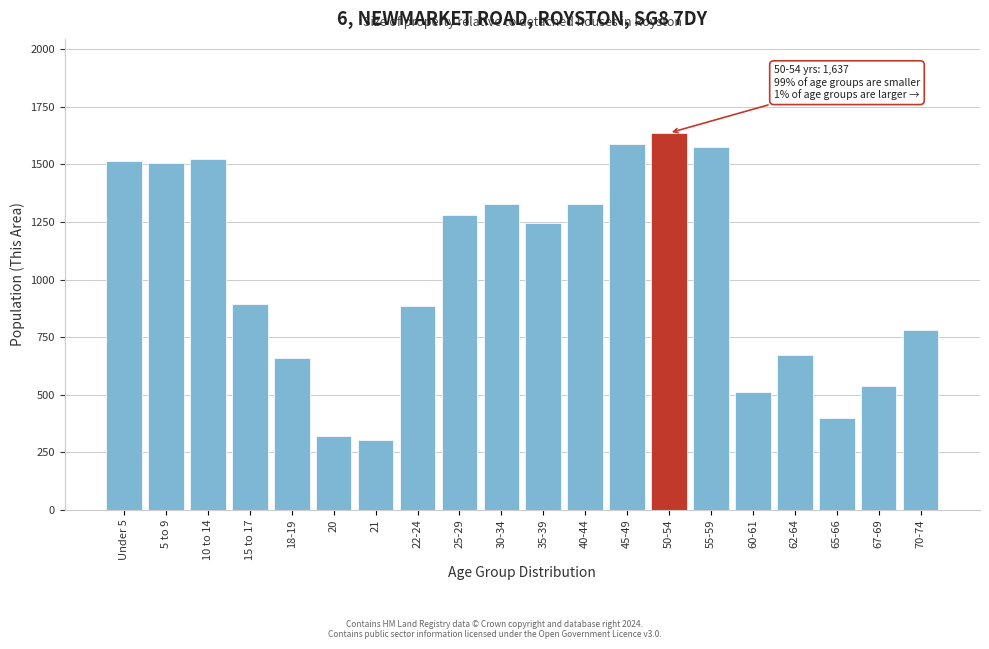

Is it true that the value at 22-24 is 1488?

False